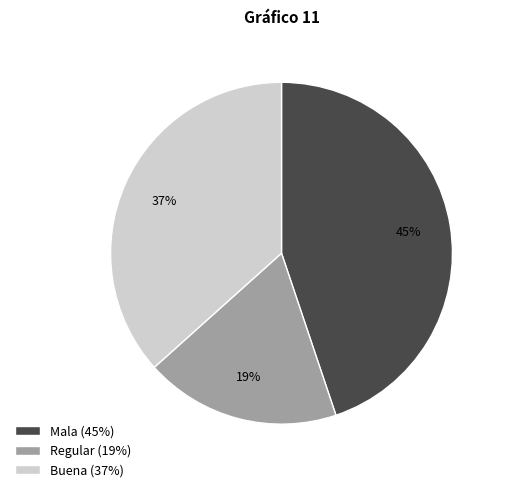

Which has a higher value, Regular (19%) or Mala (45%)?

Mala (45%)